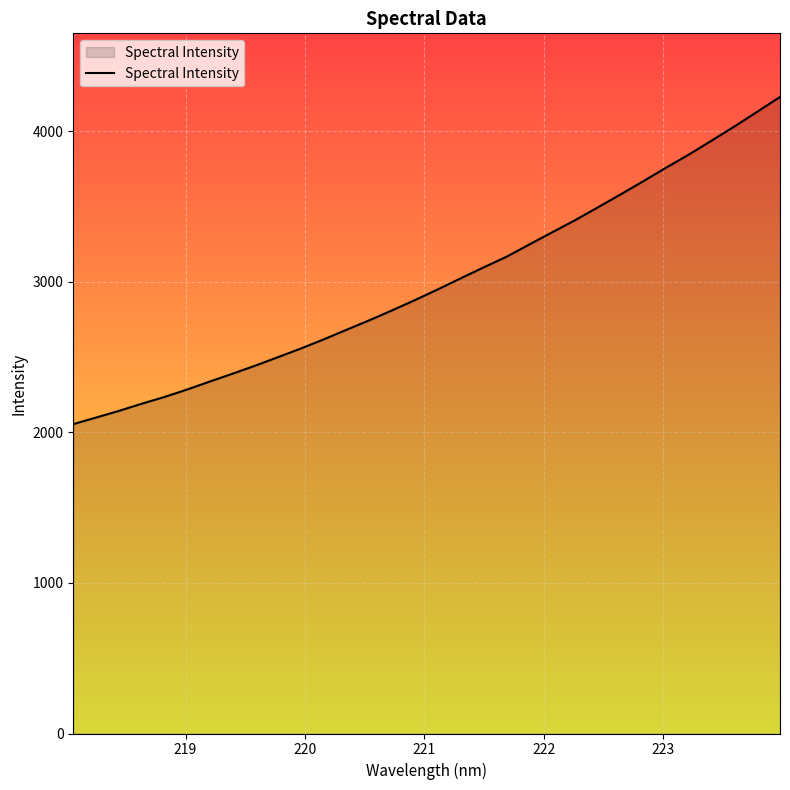

What is the minimum value shown in the chart?

2054.9